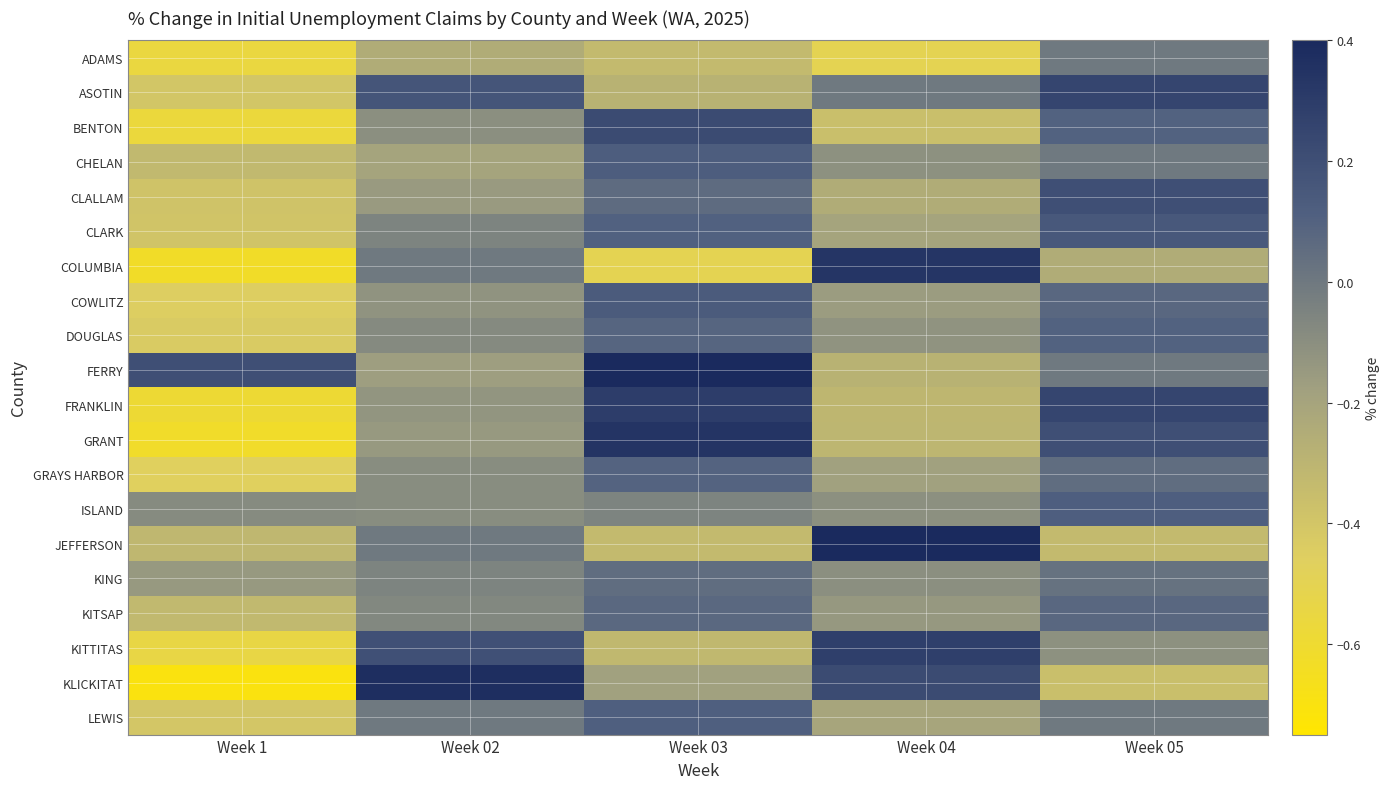

What is the maximum value shown in the chart?

0.5